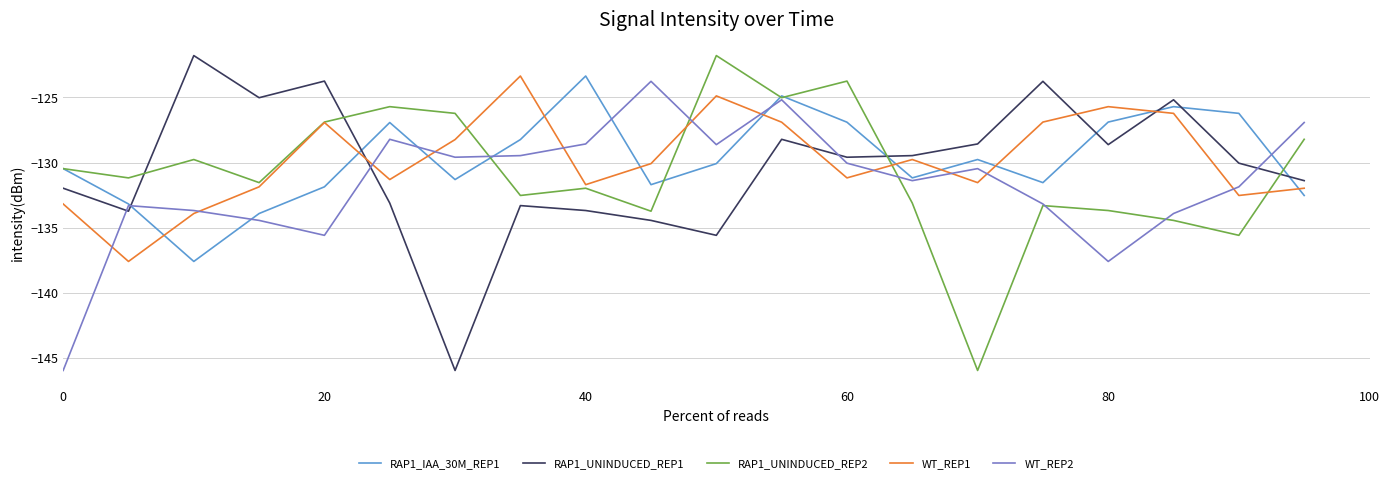

What is the minimum value shown in the chart?

-145.9